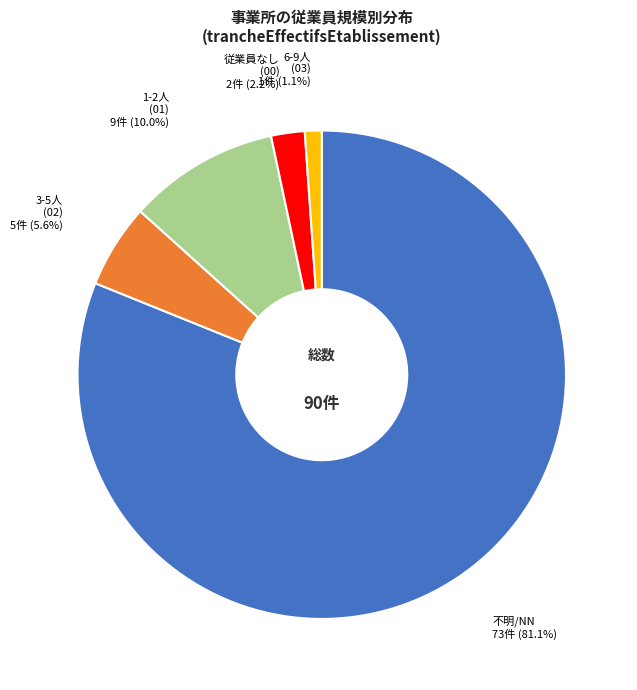

Is there a majority slice in this chart?

Yes